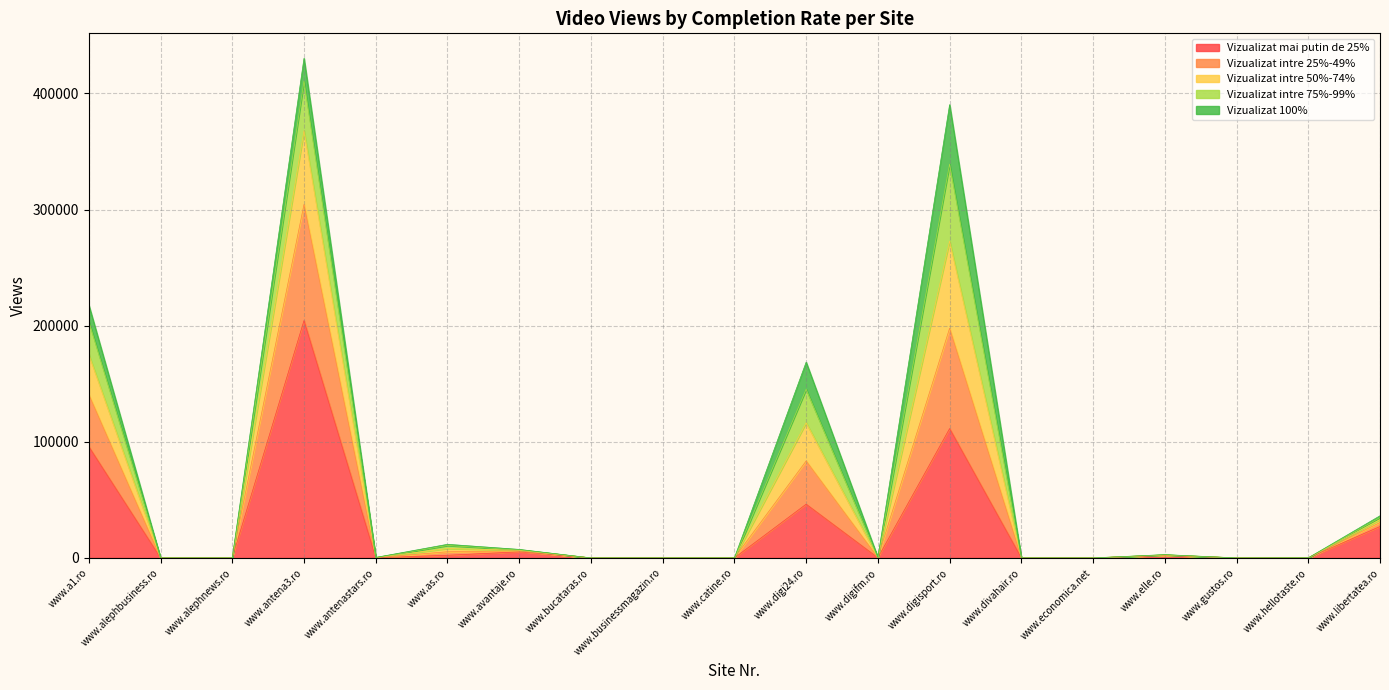

Rank the categories by Vizualizat intre 50%-74% value from lowest to highest.

www.alephbusiness.ro, www.alephnews.ro, www.bucataras.ro, www.businessmagazin.ro, www.divahair.ro, www.economica.net, www.gustos.ro, www.catine.ro, www.hellotaste.ro, www.digifm.ro, www.antenastars.ro, www.elle.ro, www.avantaje.ro, www.as.ro, www.libertatea.ro, www.digi24.ro, www.a1.ro, www.digisport.ro, www.antena3.ro